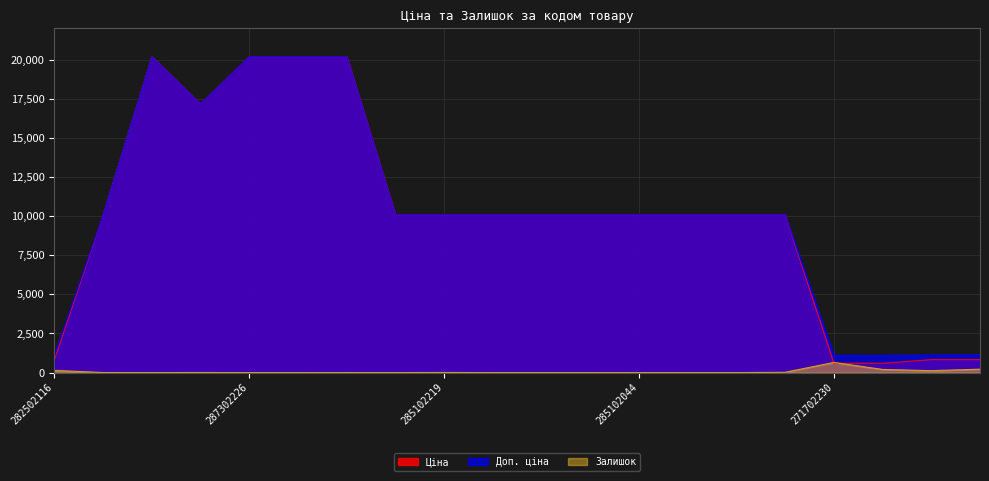

How many interior local valleys does the Залишок series have?

3